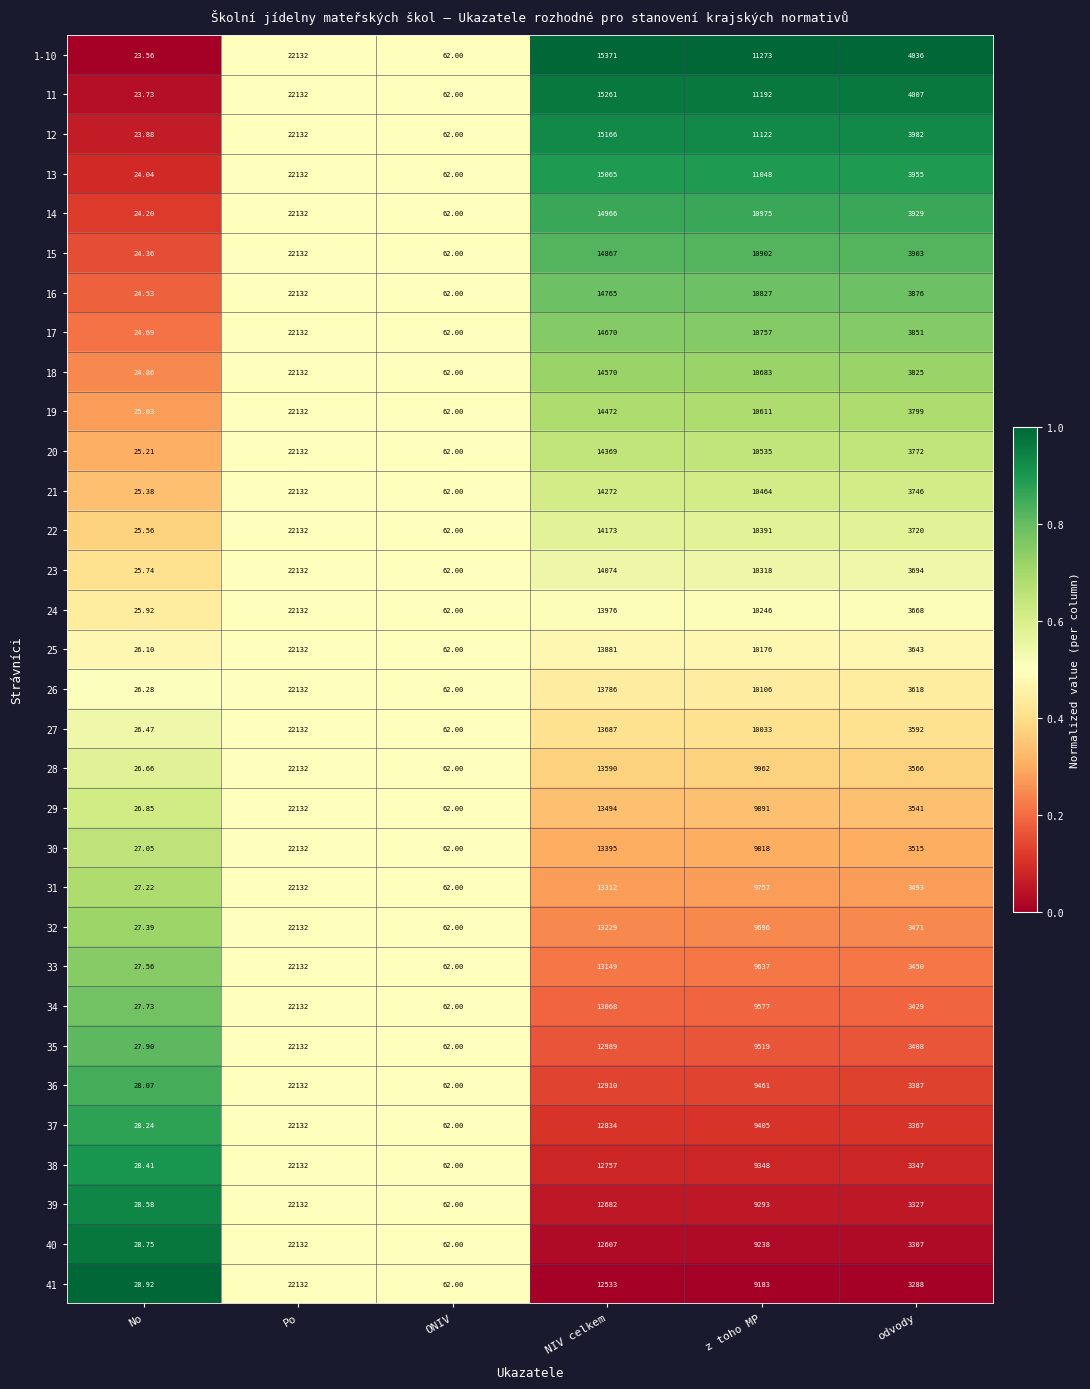

List the labels in order of 31 value, largest first.

Po, NIV celkem, z toho MP, odvody, ONIV, No